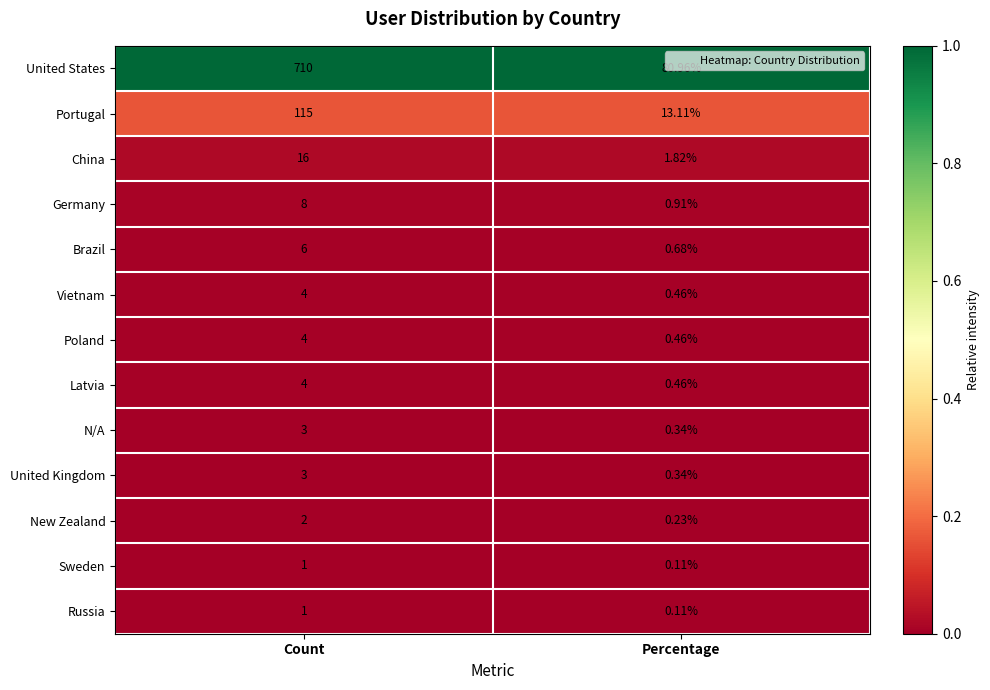

At which category is the sum across all series the highest?

Count